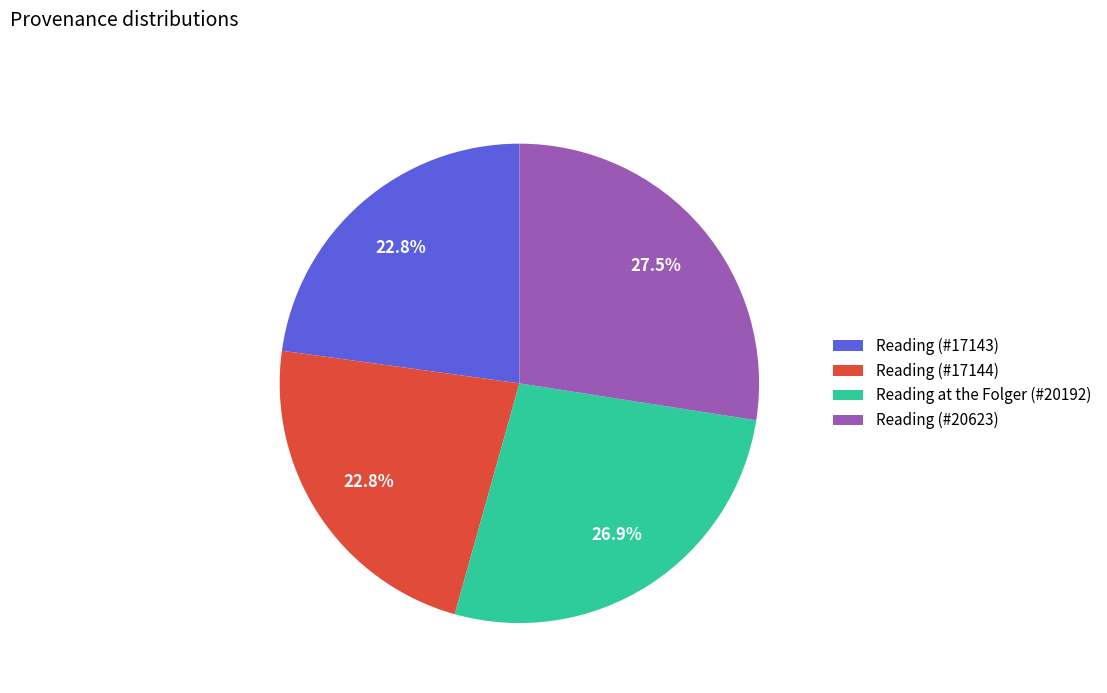

Is there any slice that represents more than half of the pie?

No